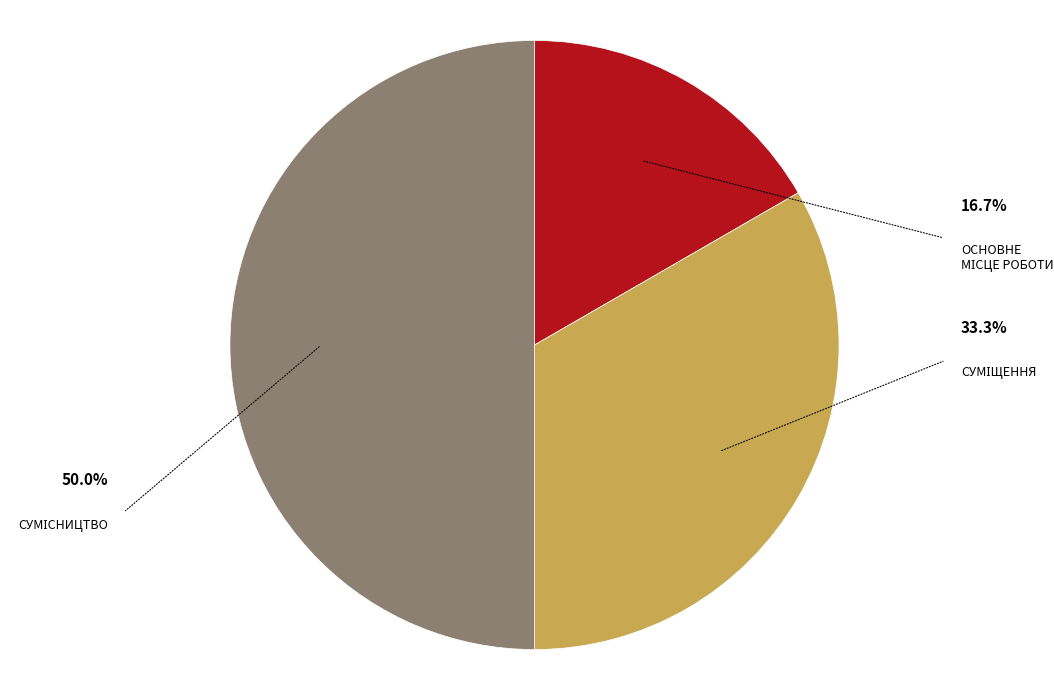

To the nearest percent, what is the average slice percentage?

33%